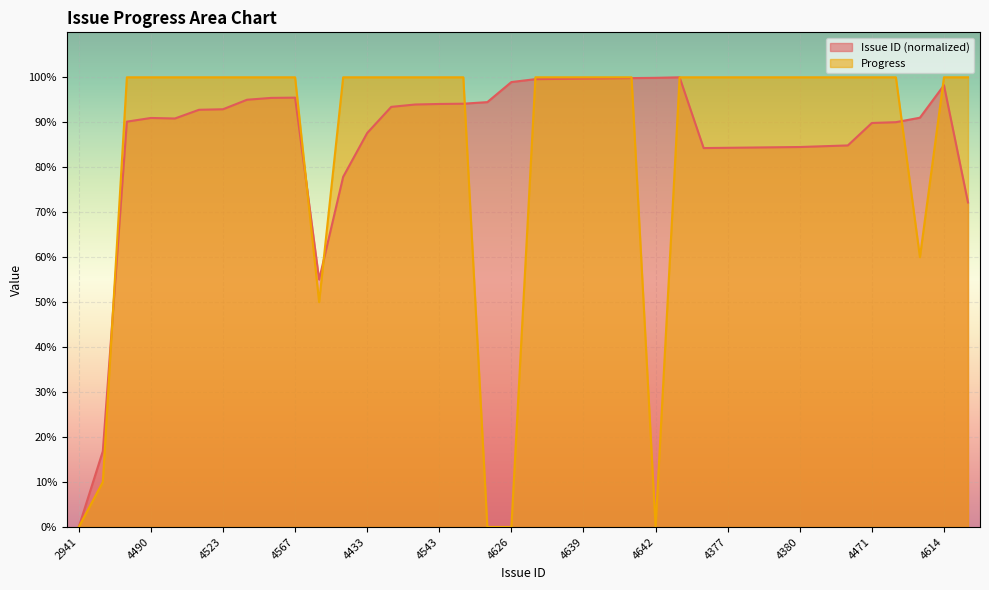

Between which two adjacent categories do Issue ID and Progress first intersect?

3228 and 4476